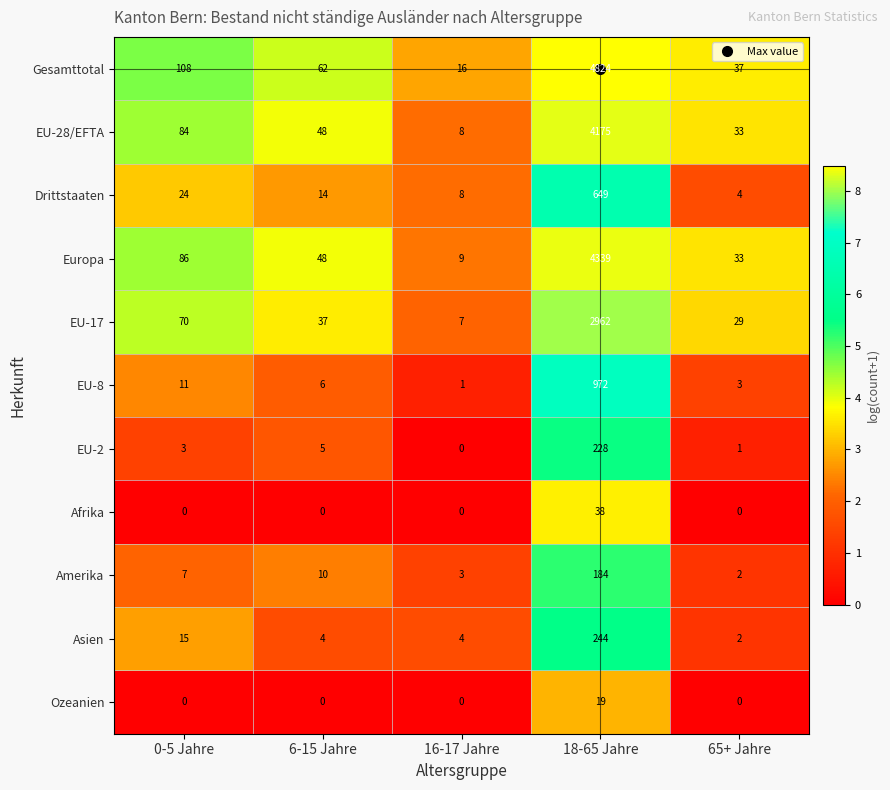

Which series has the largest total across all categories?

Gesamttotal